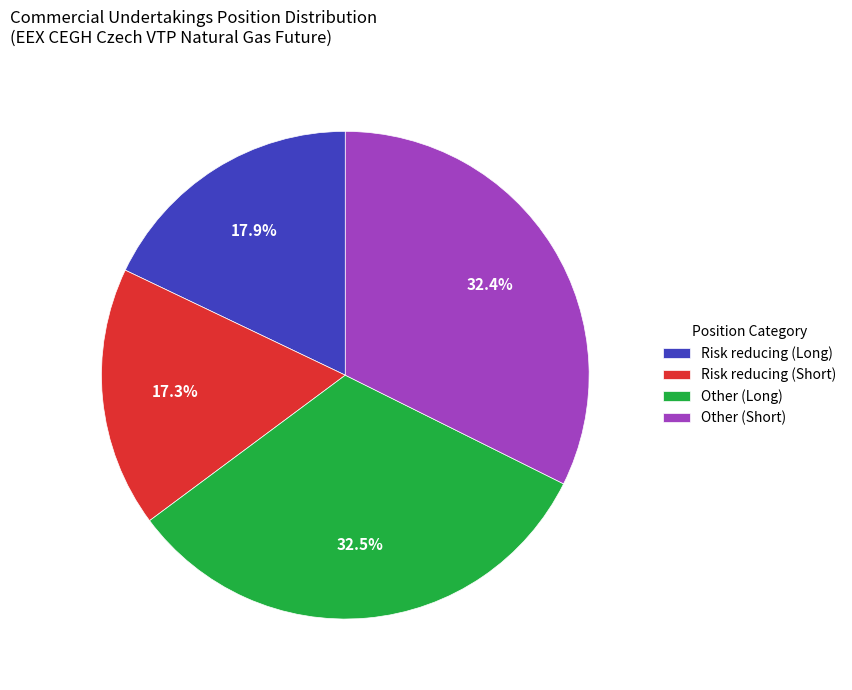

Which category has the smallest portion of the pie?

Risk reducing (Short)